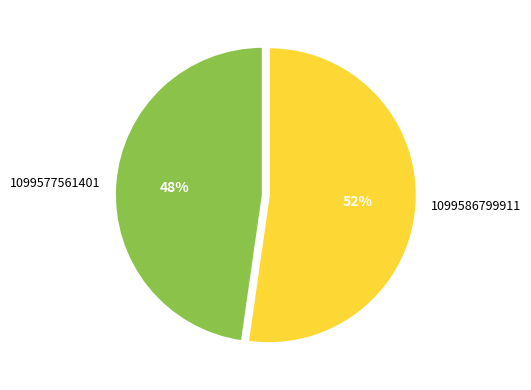

Count the number of slices in the pie.

2